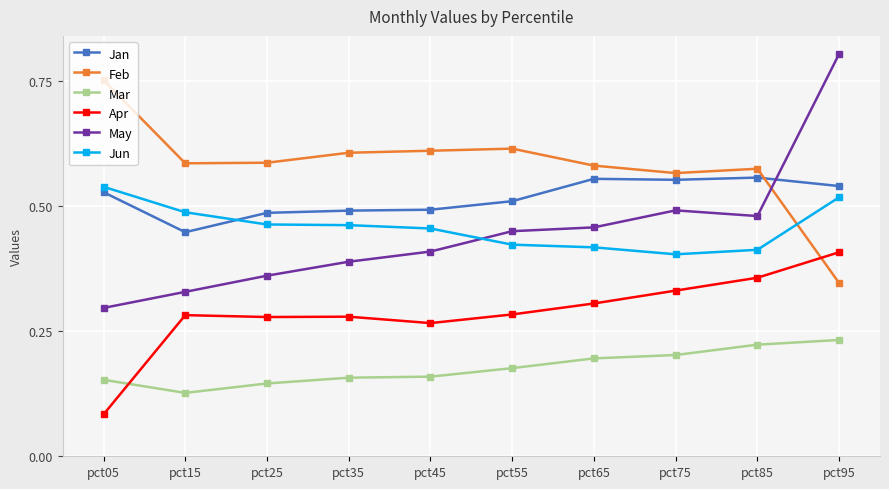

True or false: Feb and Mar cross at least once.

False